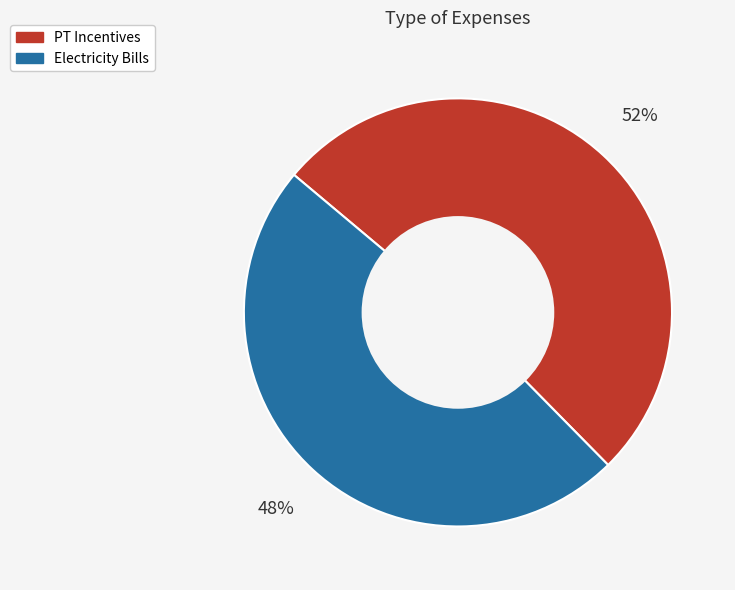

Count the number of slices in the pie.

2